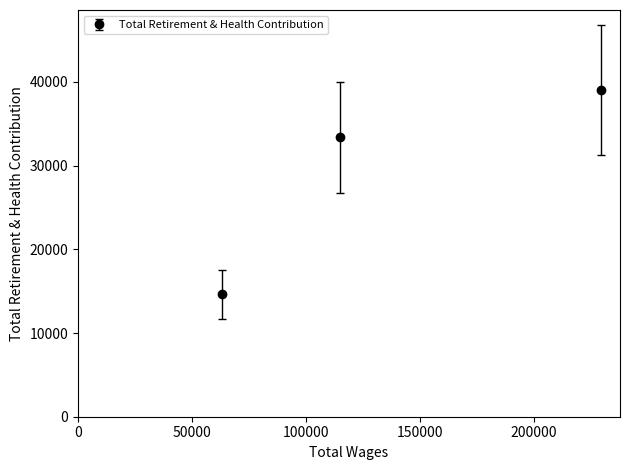

How many values are between 14632 and 39032?

3